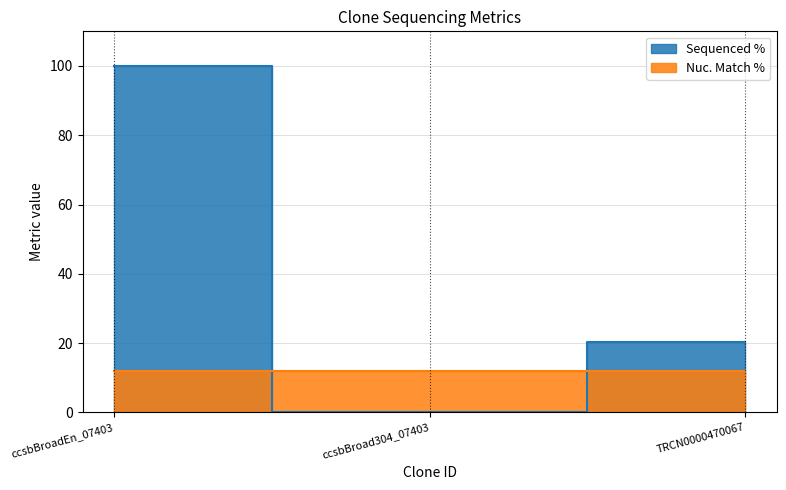

Which label corresponds to the smallest value in the chart?

ccsbBroad304_07403